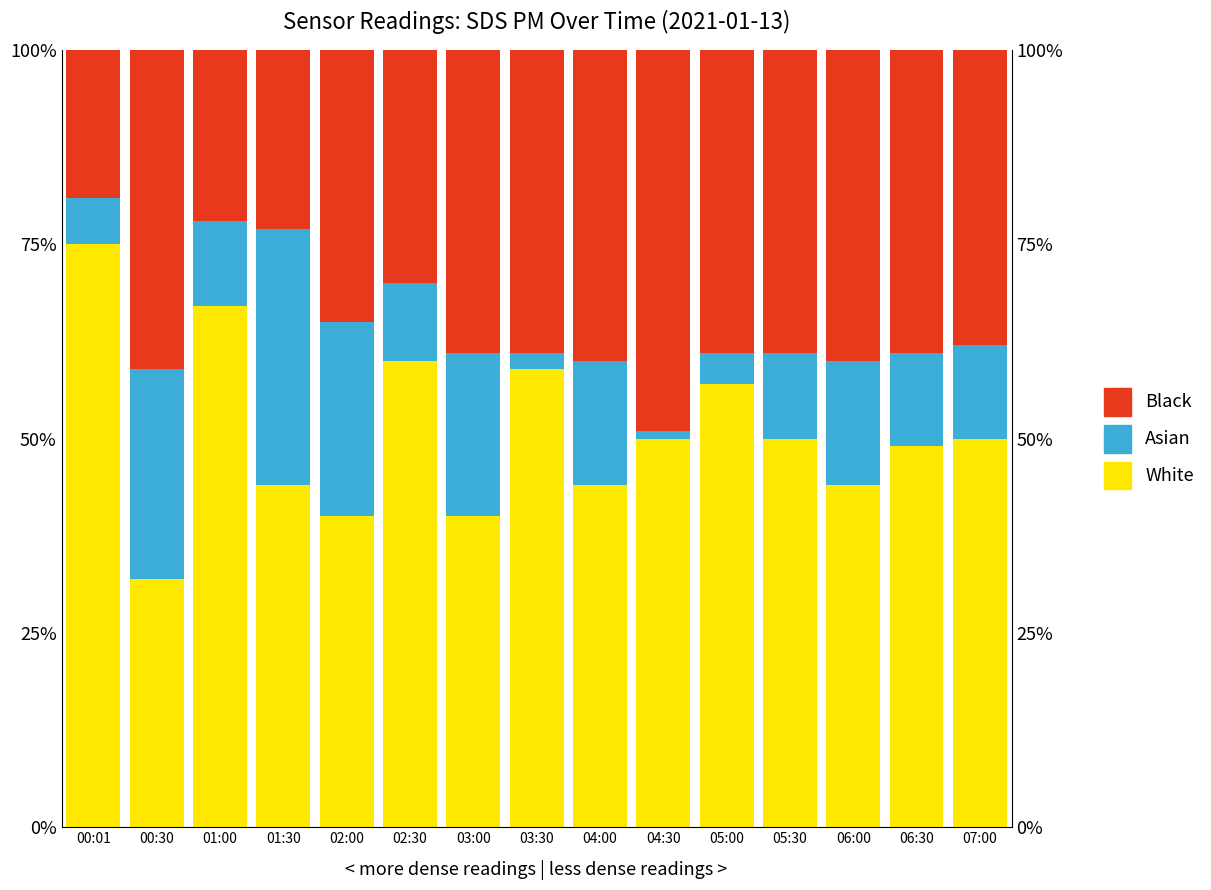

Is the value of Black at 06:30 greater than the value of White at 02:00?

No